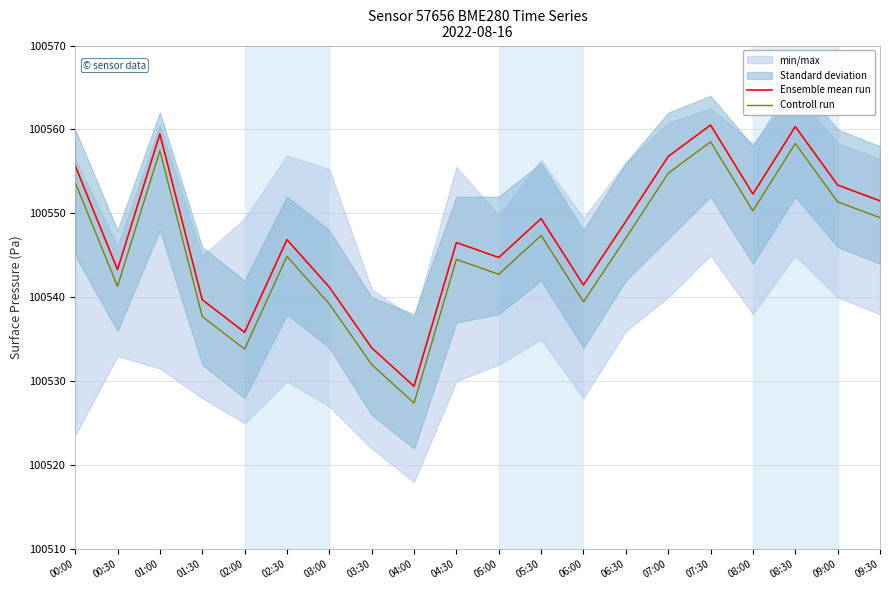

Which series has the largest total across all categories?

Ensemble mean run